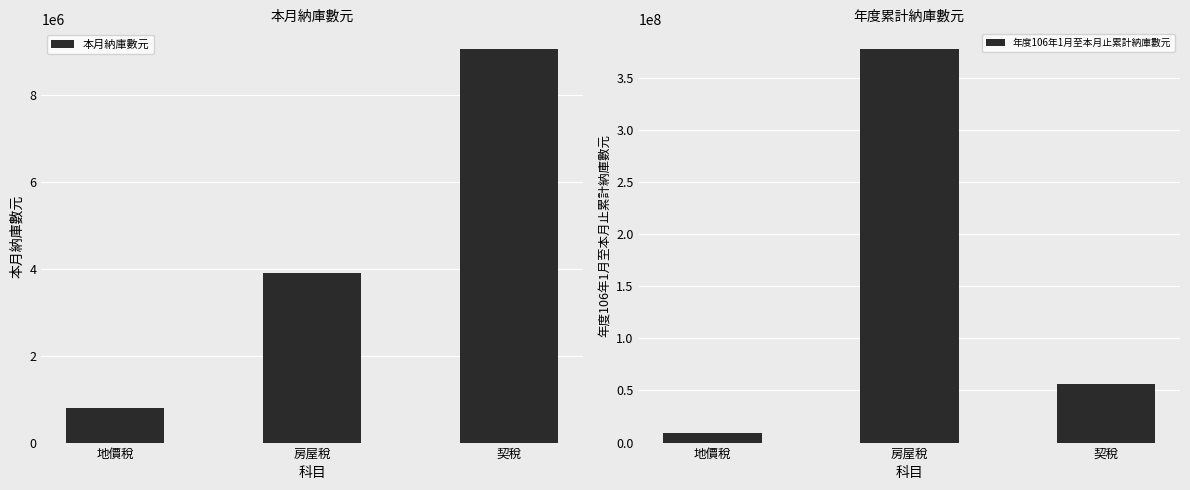

Which series has the widest spread of values?

年度106年1月至本月止累計納庫數元